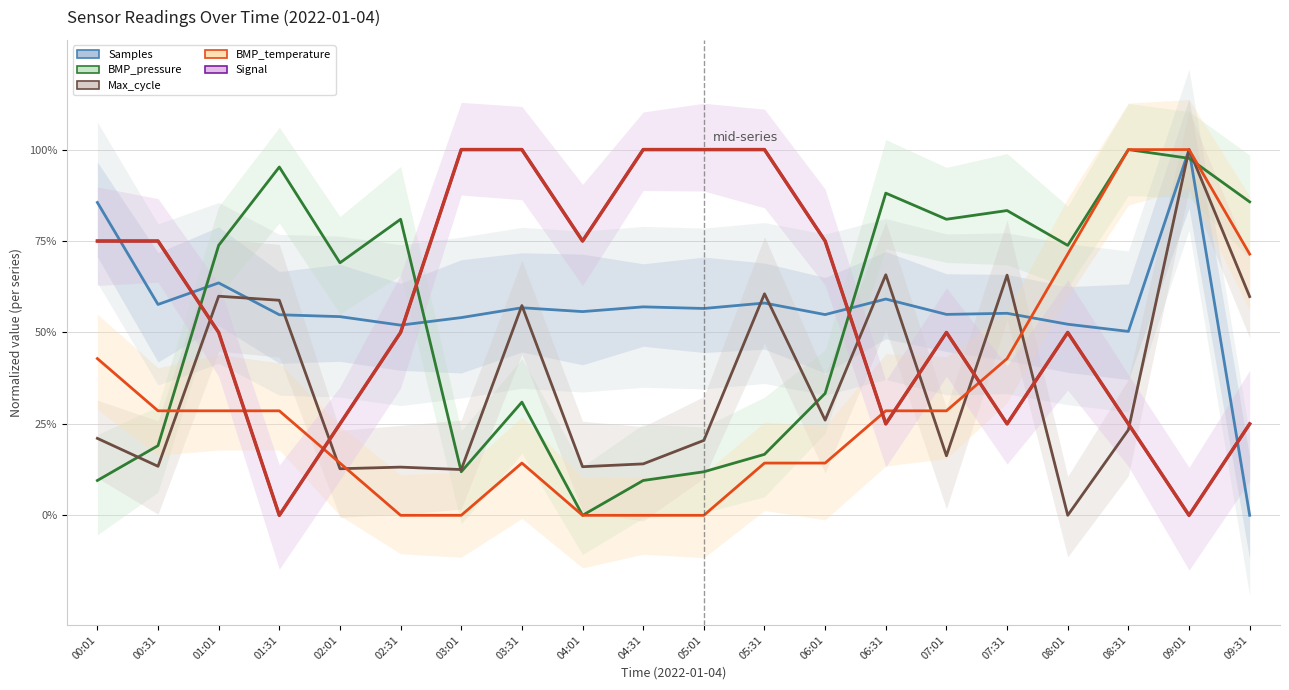

True or false: Max_cycle has more than 0 points higher than both neighbors.

True